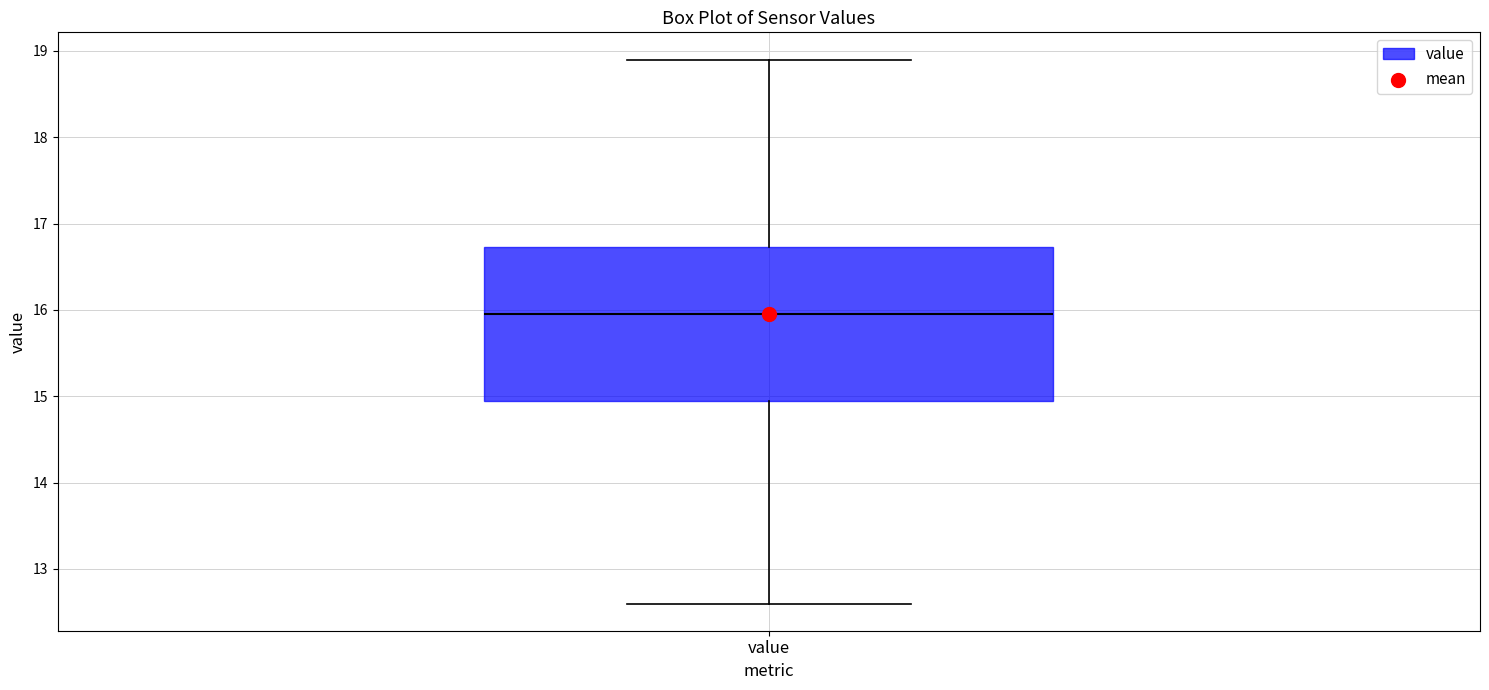

Where does the upper whisker of the box for value end on the y-axis? The values are not printed on the chart, so give them approximately, as read against the axis.

18.9